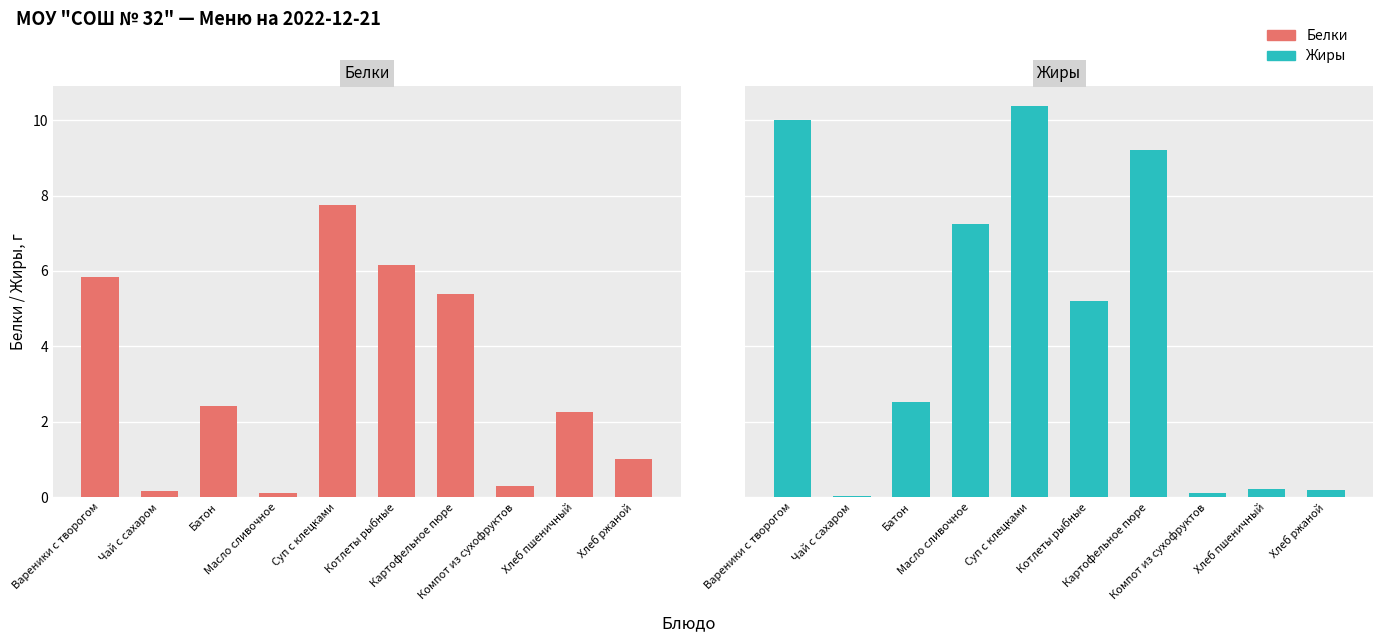

What is the label of the 10th bar from the right?

Вареники с творогом